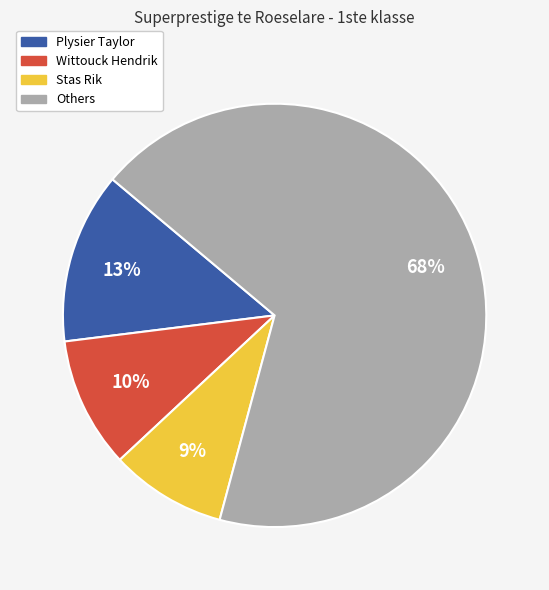

The Plysier Taylor slice represents 13% of the pie. True or false?

True